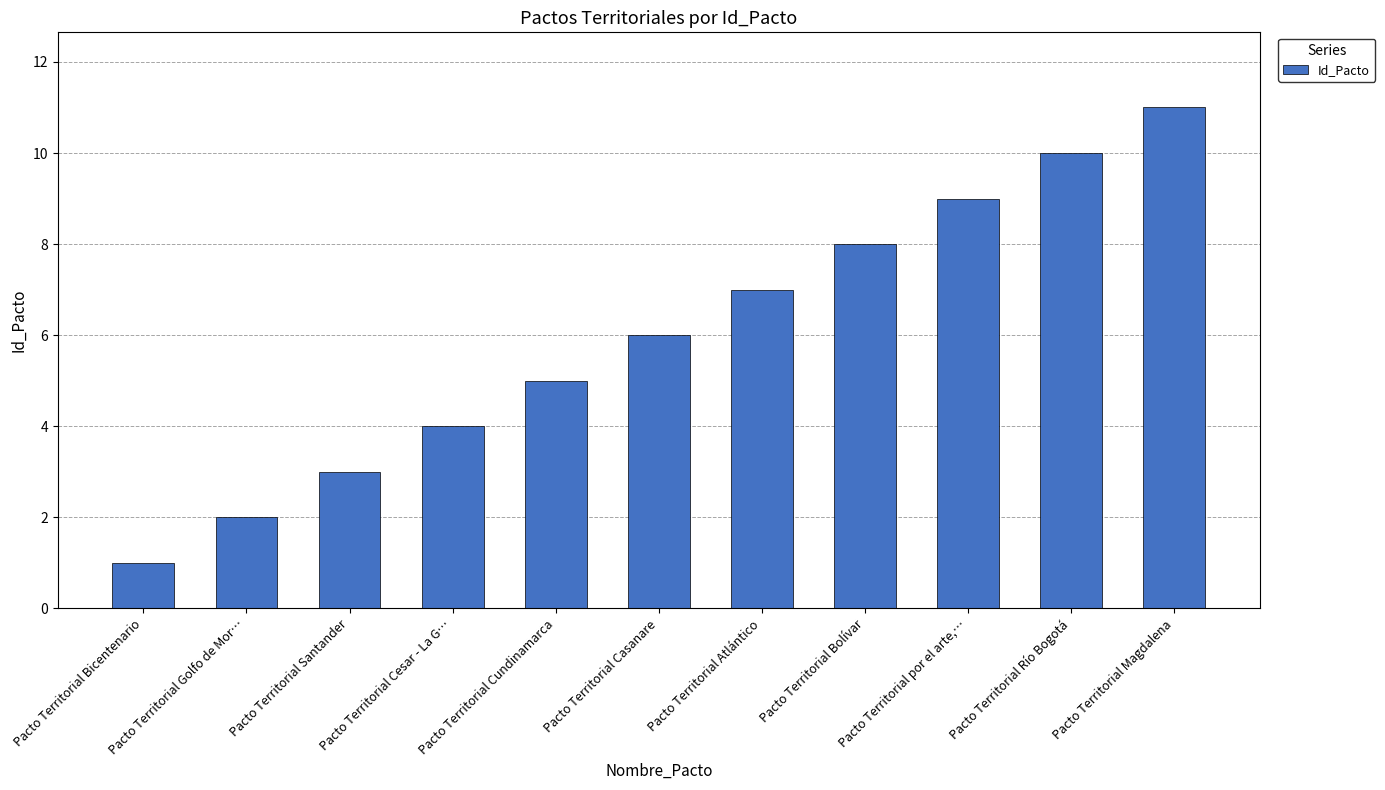

What is the difference between the values at Pacto Territorial Magdalena and Pacto Territorial Cesar - La G…?

7